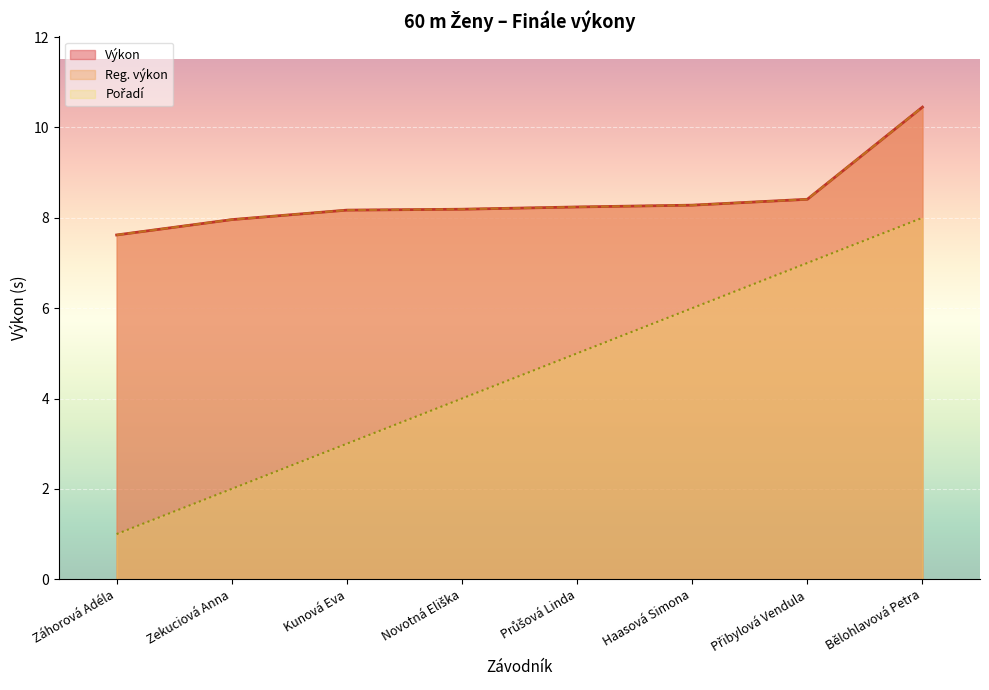

What is the value of the Pořadí point at the 7th from the left?

7.0